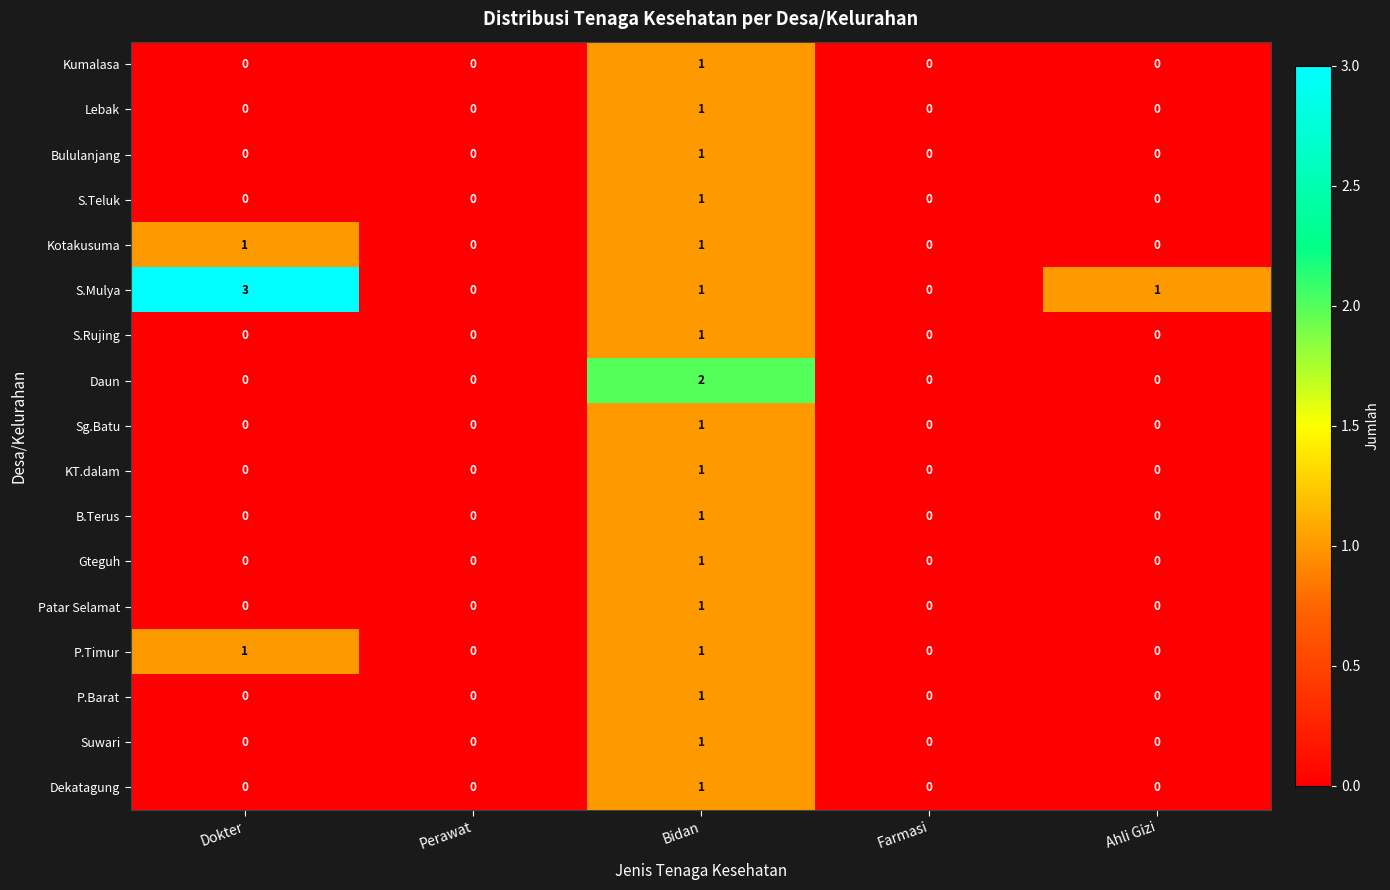

How many Lebak values are between 0 and 1?

5